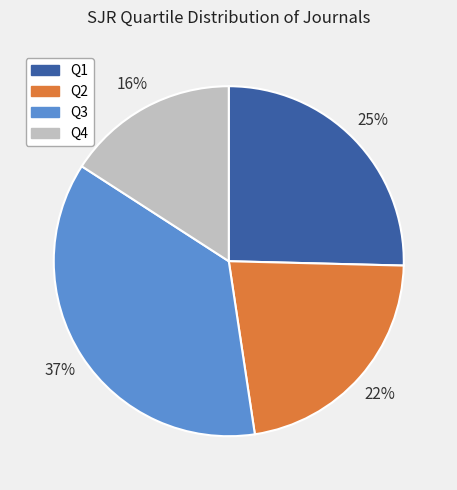

Is the sum of Q3 and Q4 greater than half?

Yes